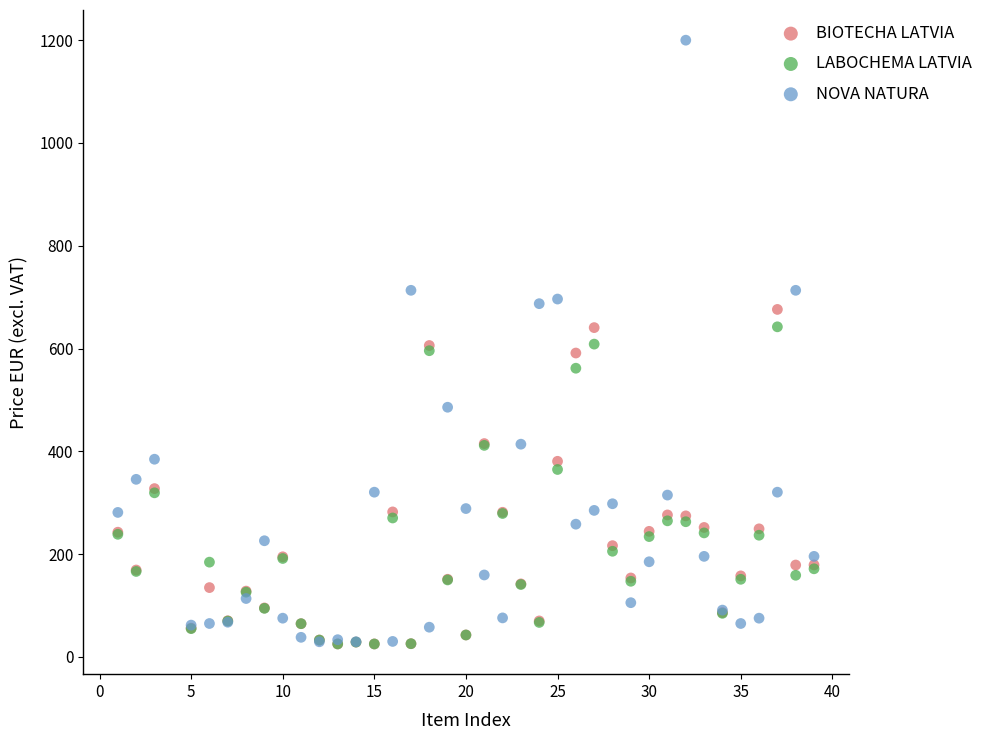

What are all the series names shown in the legend?

BIOTECHA LATVIA, LABOCHEMA LATVIA, NOVA NATURA